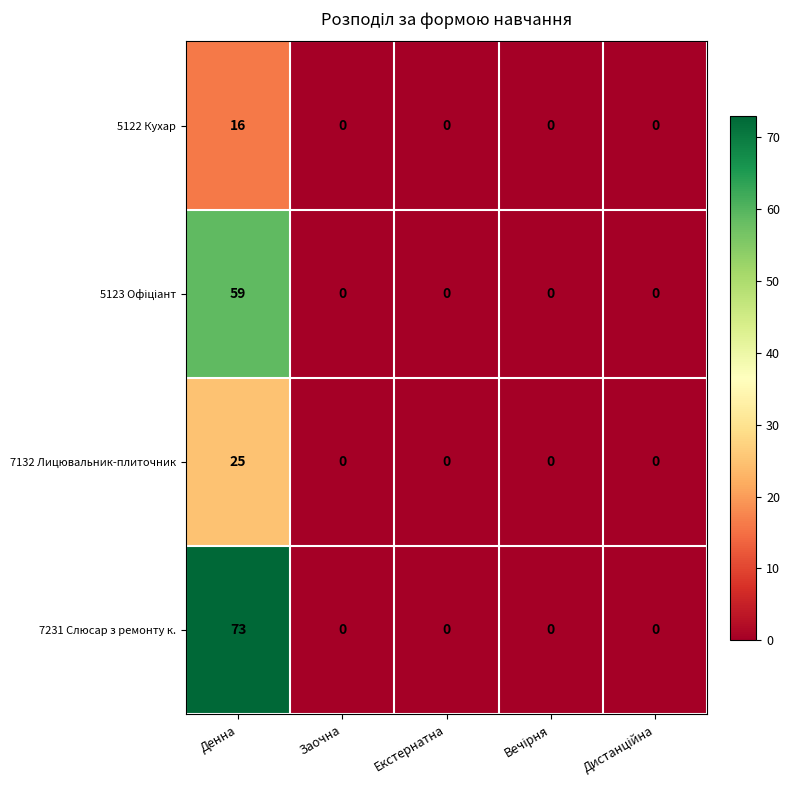

The value of 7231 Слюсар з ремонту к. at Денна is 73. True or false?

True